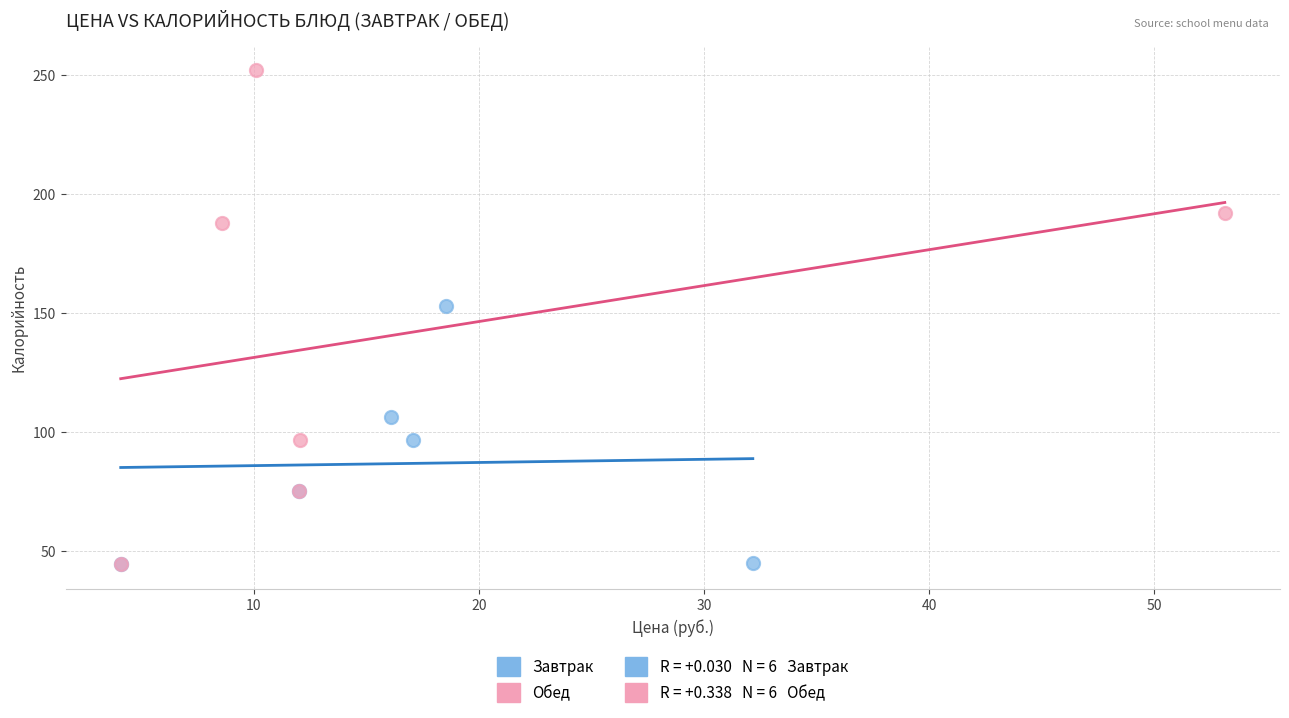

Which series has the largest Y range (max minus min)?

Обед